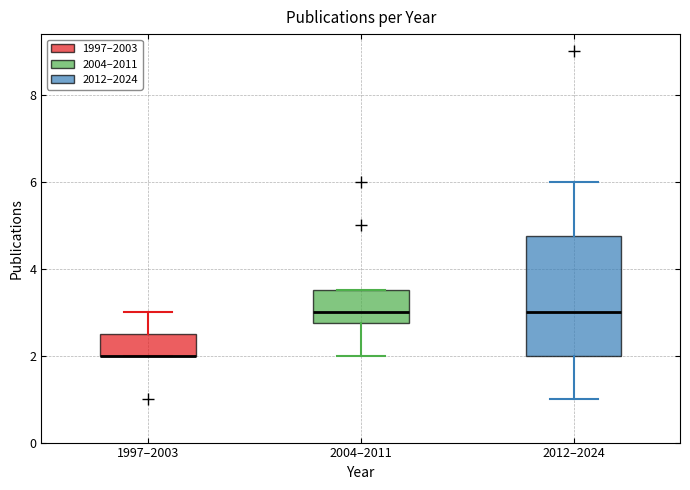

Which box is the tallest, from its lower edge to its upper edge?

2012–2024